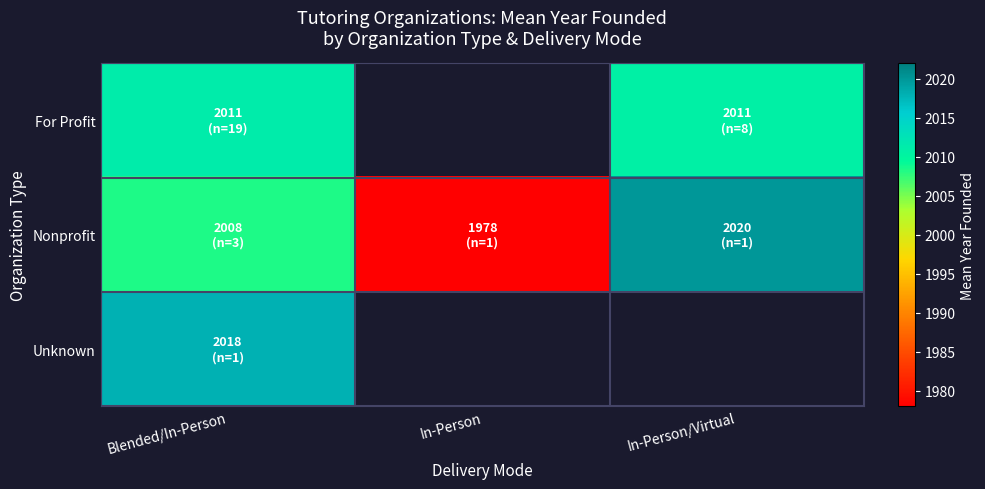

What is the maximum value shown in the chart?

2020.0